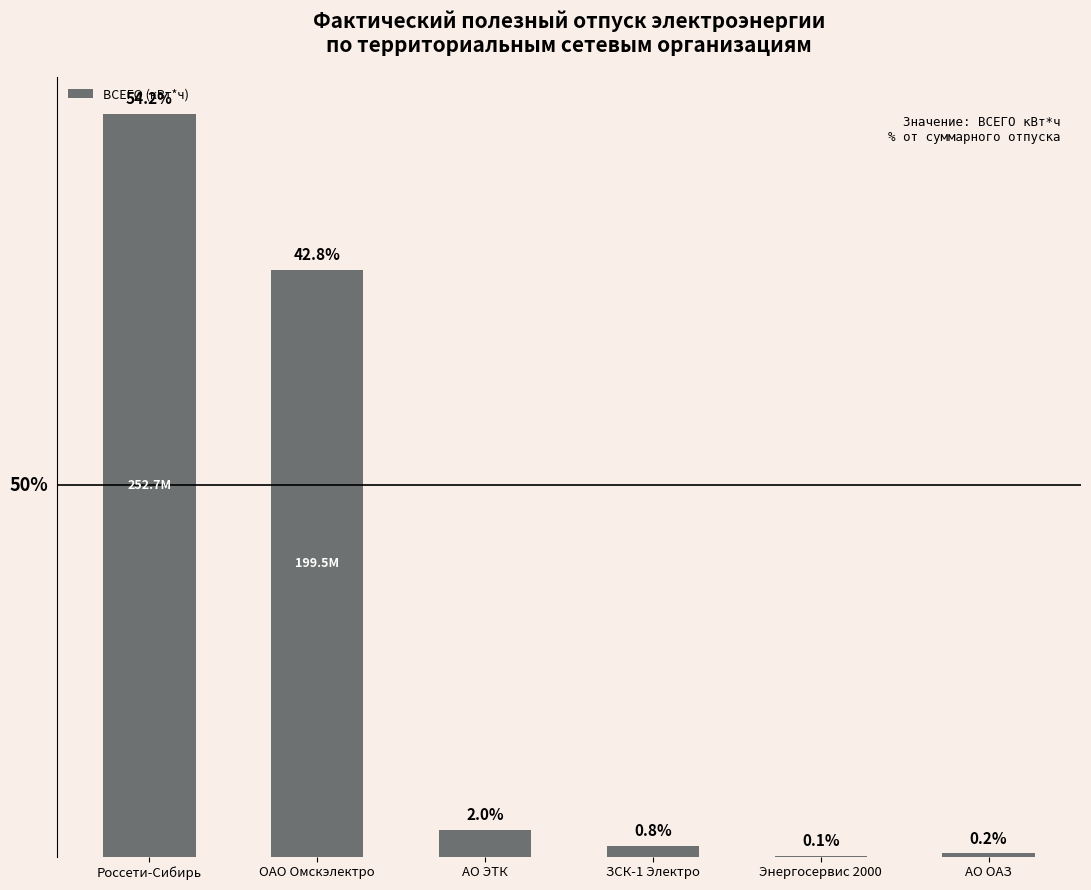

True or false: the data shows 288255765.0 at ОАО Омскэлектро.

False